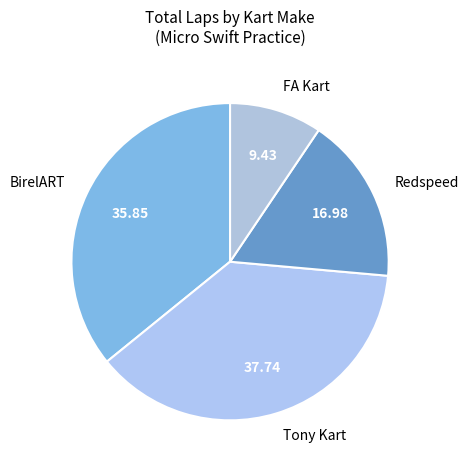

What is the largest slice in the pie chart?

Tony Kart